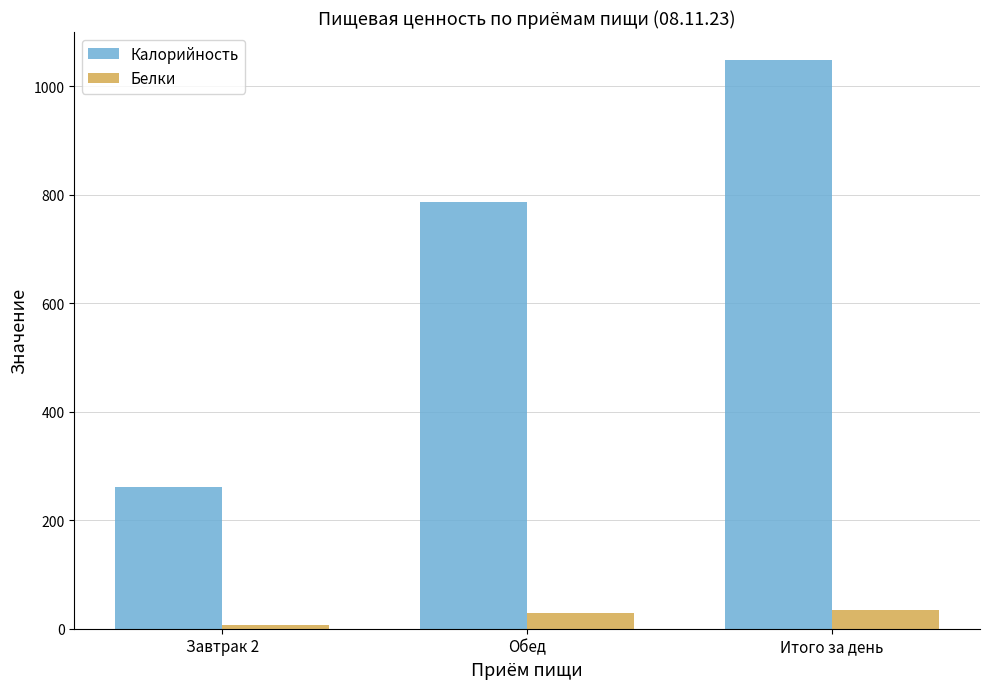

Is it true that Белки equals 35.3 at Итого за день?

True